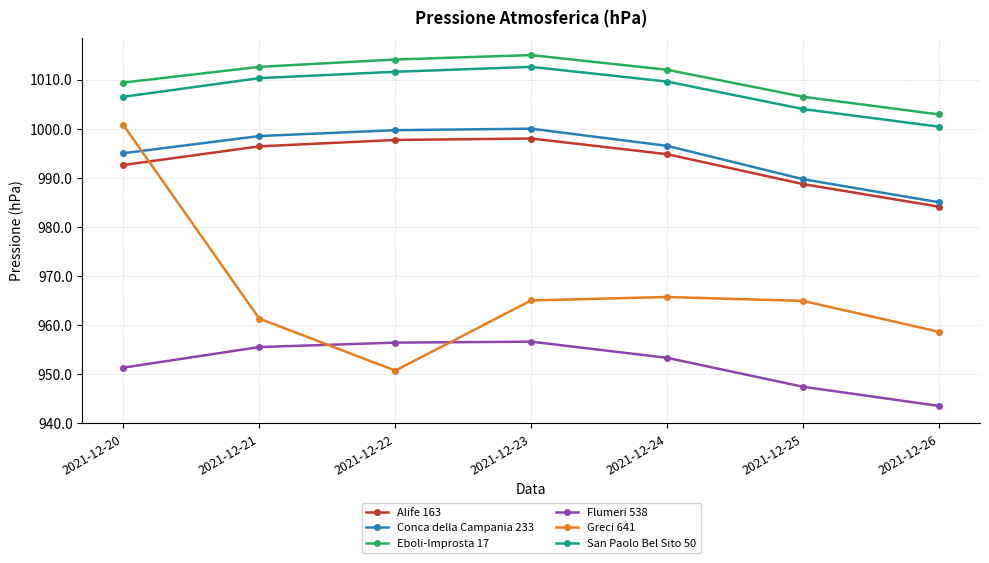

True or false: San Paolo Bel Sito 50 and Flumeri 538 intersect in this chart.

False